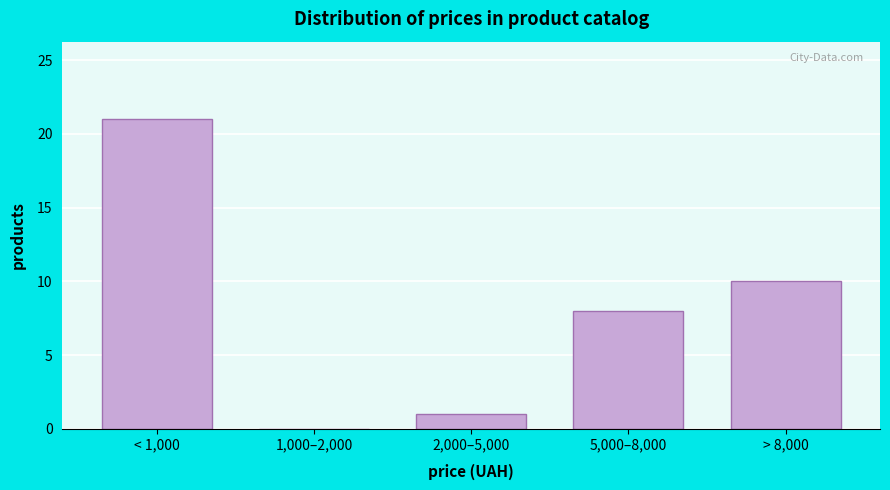

Reading left to right, list all the values displayed in this chart.

< 1,000=21	1,000–2,000=0	2,000–5,000=1	5,000–8,000=8	> 8,000=10